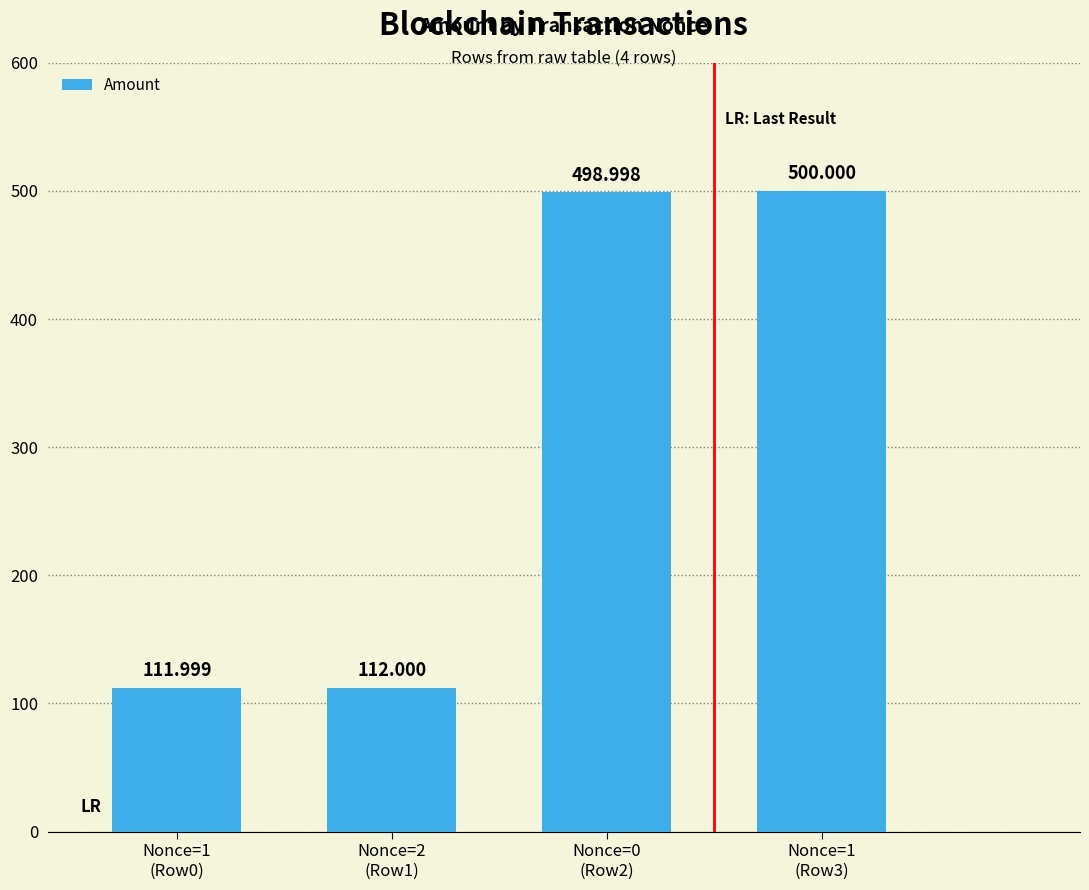

Which has a higher value, Nonce=1
(Row3) or Nonce=2
(Row1)?

Nonce=1
(Row3)